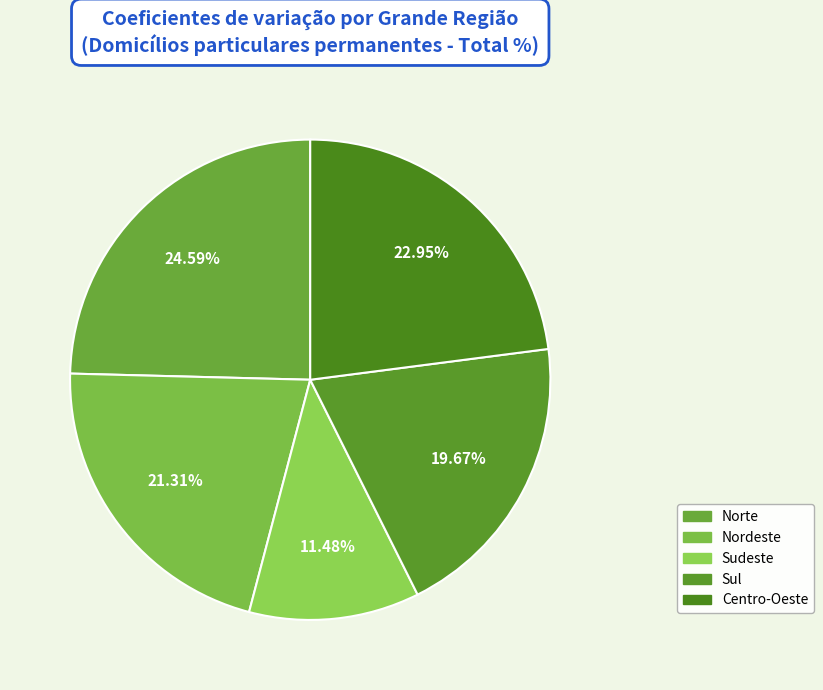

How many slices are in this pie chart?

5